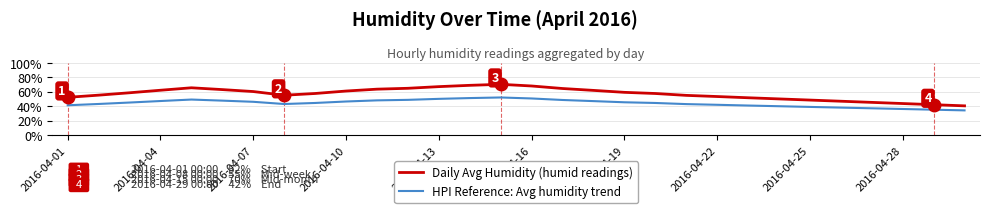

Which series has the widest spread of values?

Daily Avg Humidity (humid readings)